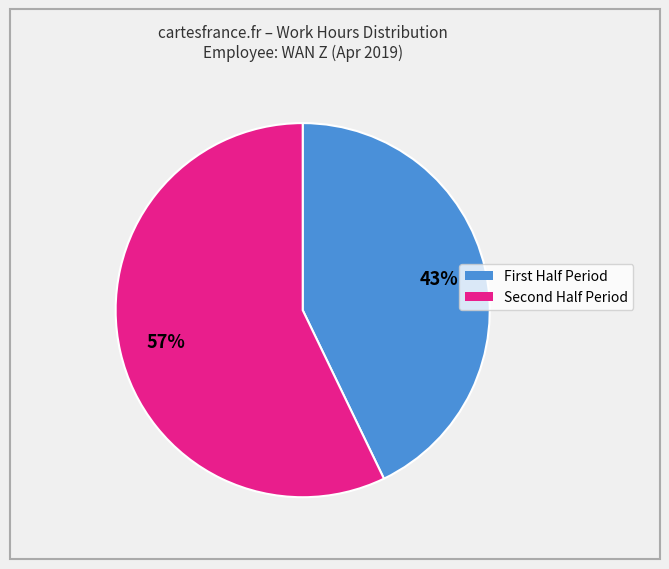

To the nearest percent, what is the difference between the largest and smallest slice percentages?

14%